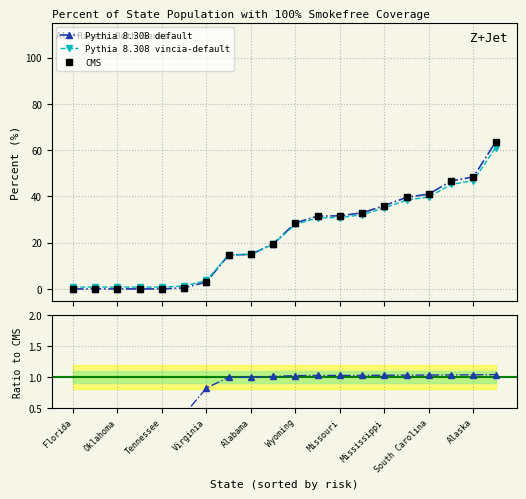

What is the difference between the maximum and minimum values?

63.5